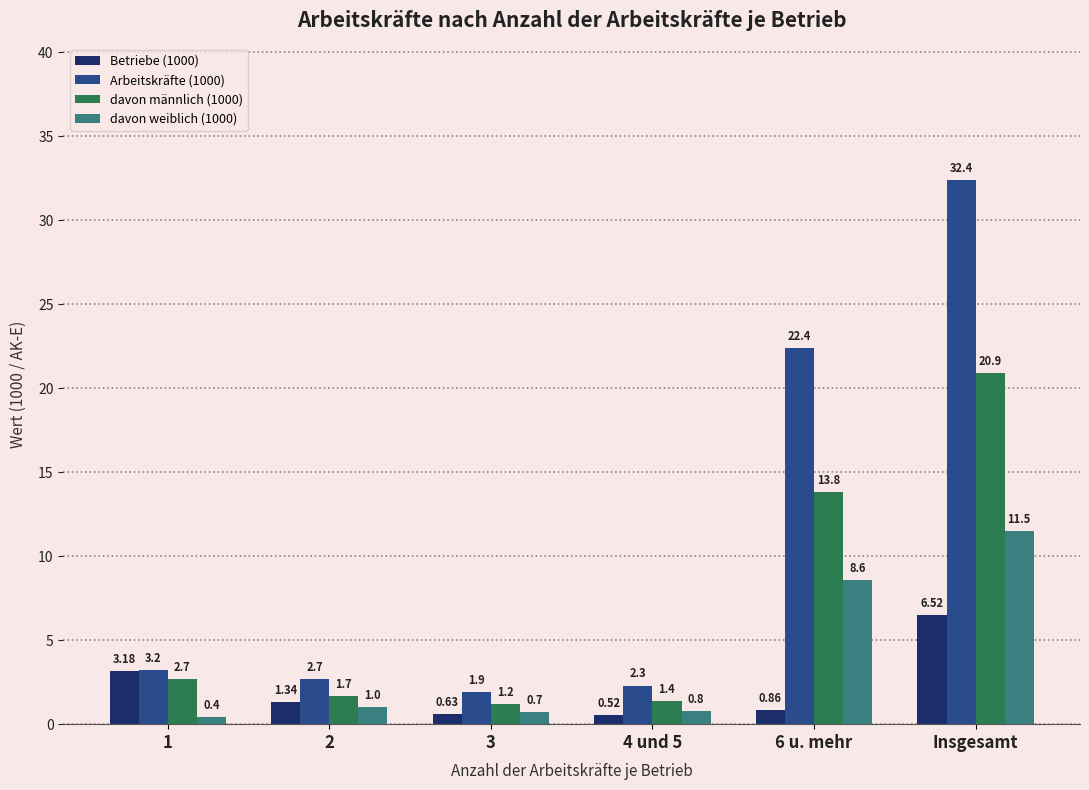

What position from the left is 3?

3